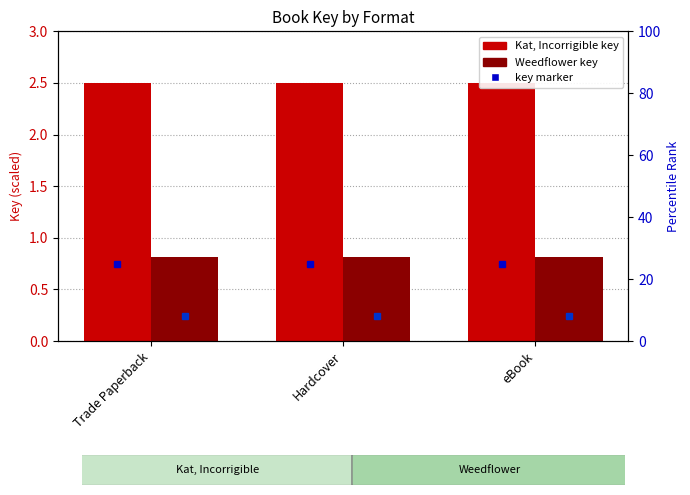

What is the sum of the Kat, Incorrigible values at Hardcover and eBook?

5.0